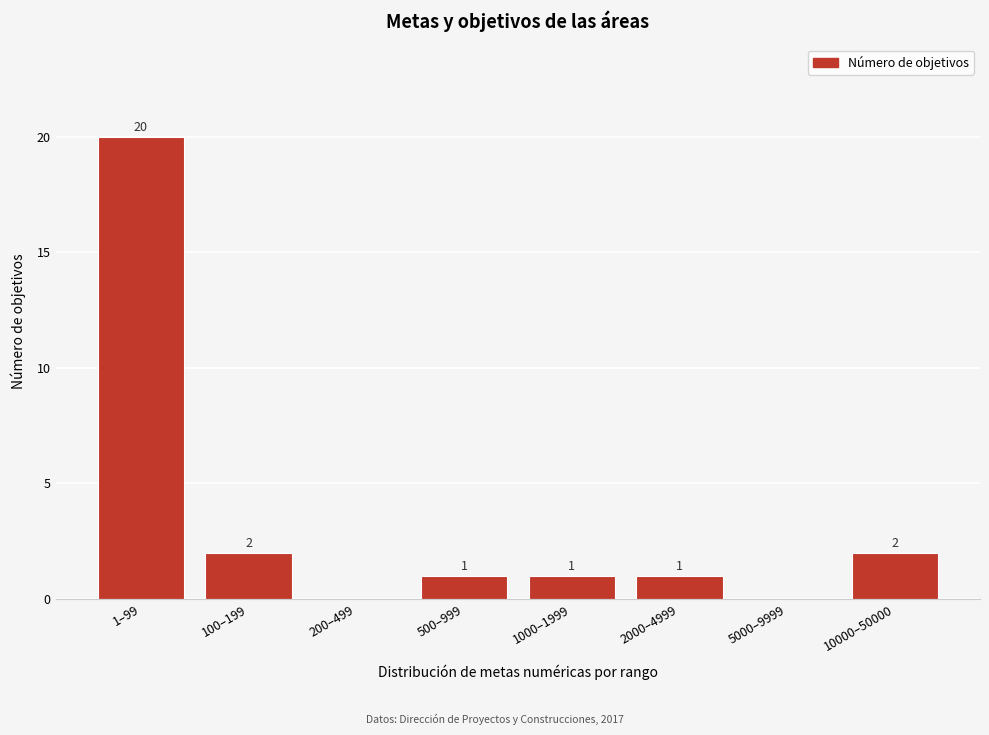

What is the sum of all values?

27